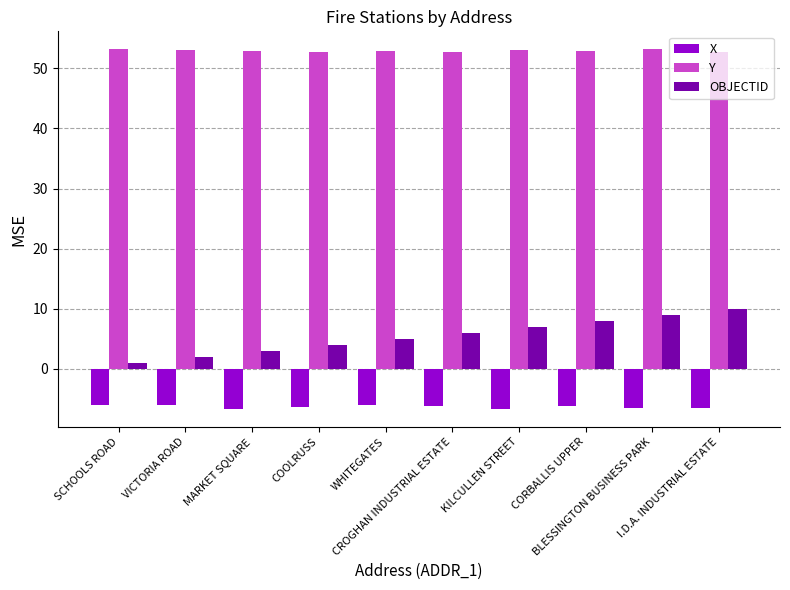

List the series in order of their overall mean, lowest first.

X, OBJECTID, Y